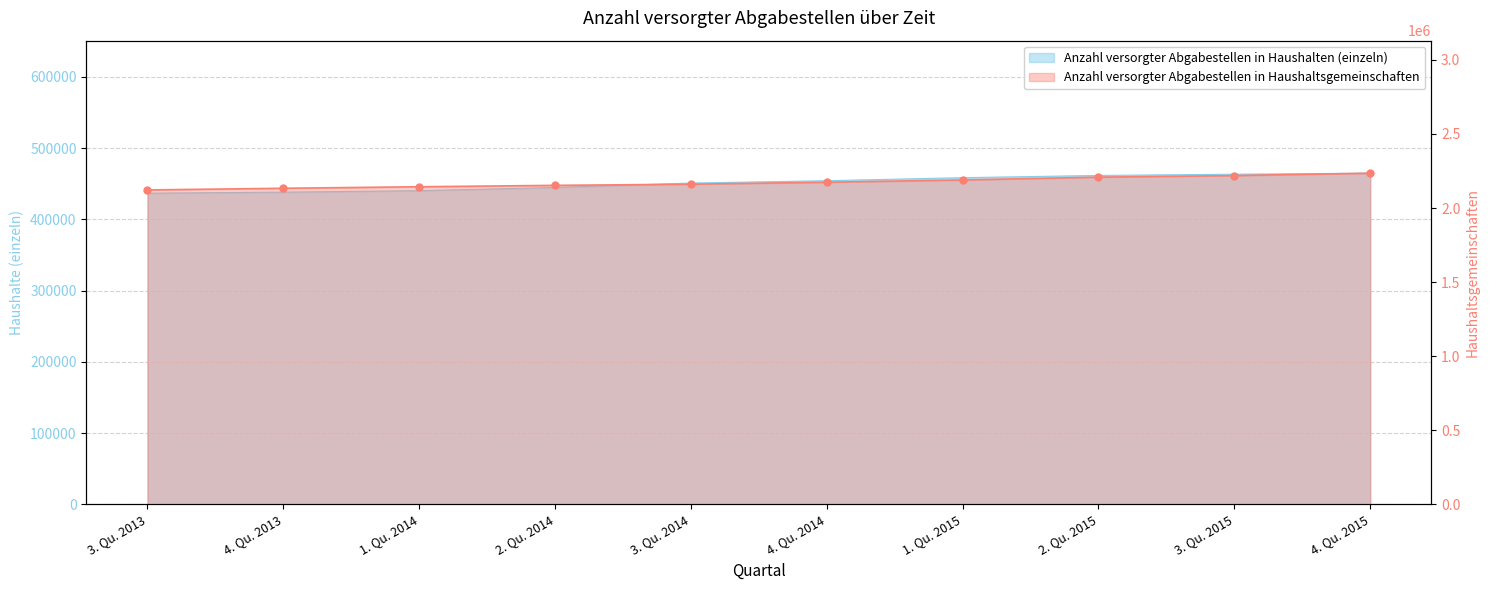

List the labels in order of value, largest first.

4. Qu. 2015, 3. Qu. 2015, 2. Qu. 2015, 1. Qu. 2015, 4. Qu. 2014, 3. Qu. 2014, 2. Qu. 2014, 1. Qu. 2014, 4. Qu. 2013, 3. Qu. 2013